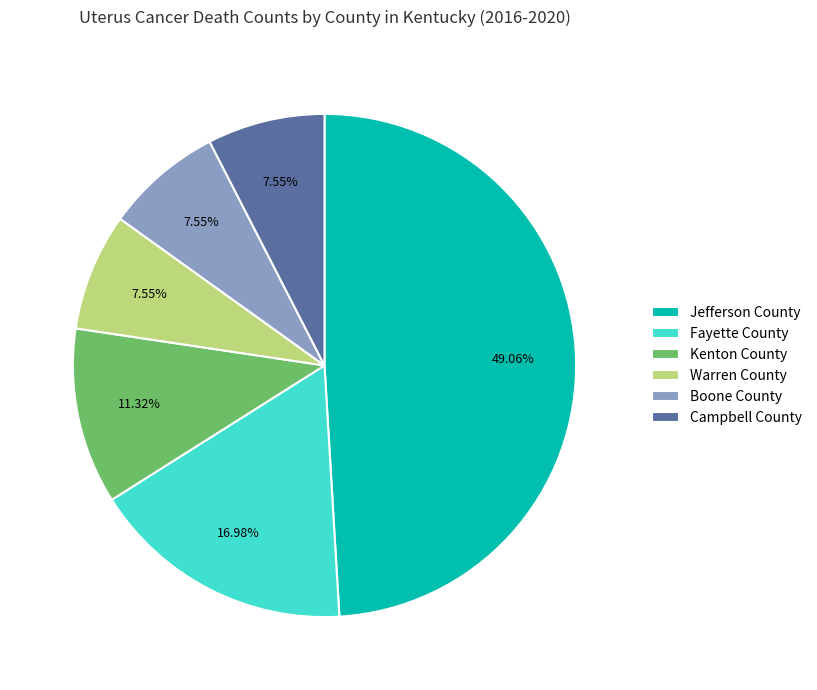

Which has a higher value, Warren County or Kenton County?

Kenton County